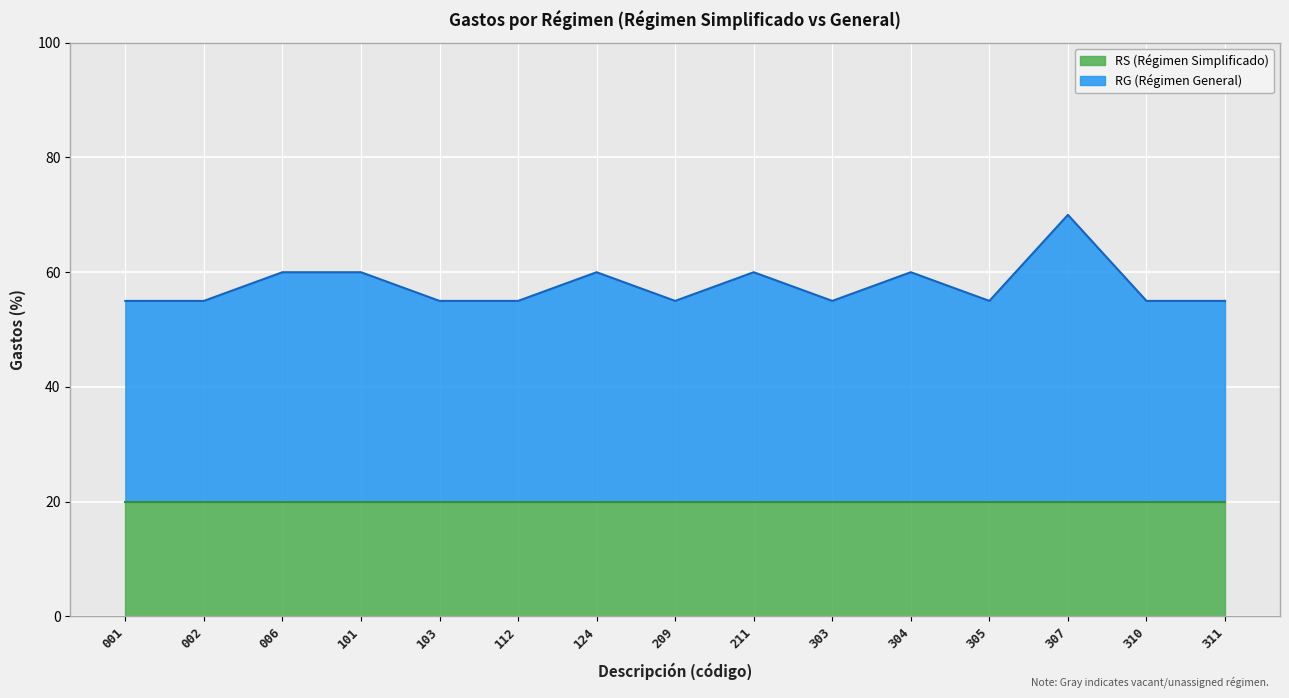

Rank the categories by value from highest to lowest.

307, 006, 101, 124, 211, 304, 001, 002, 103, 112, 209, 303, 305, 310, 311